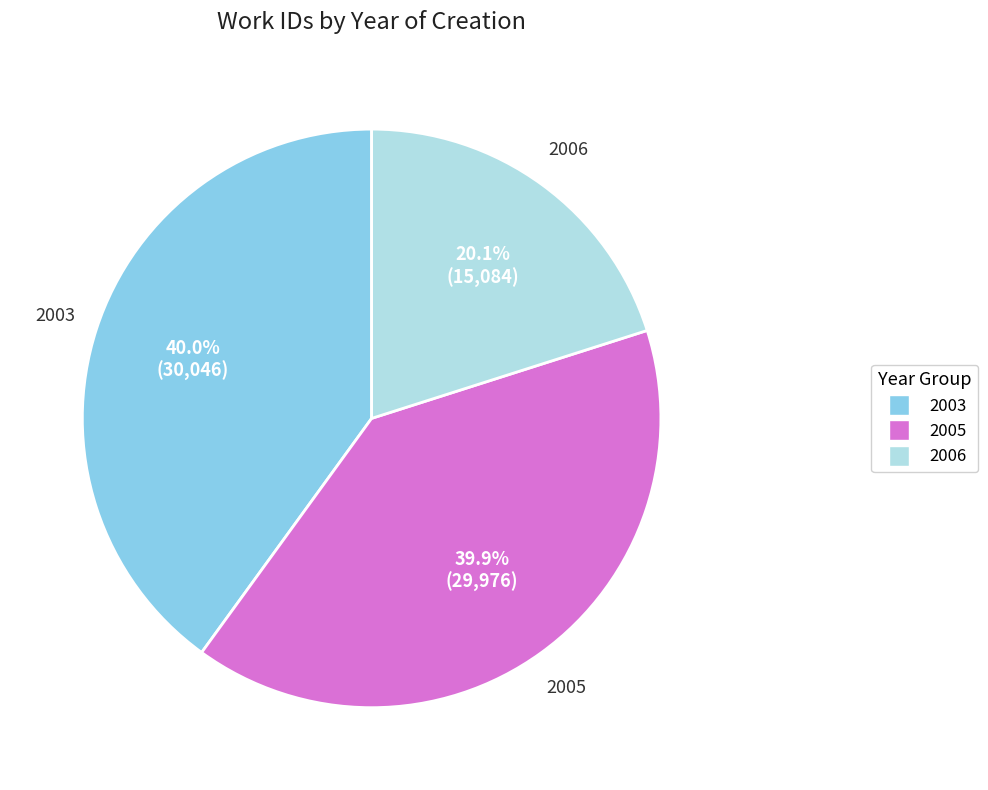

Does any single category account for the majority?

No